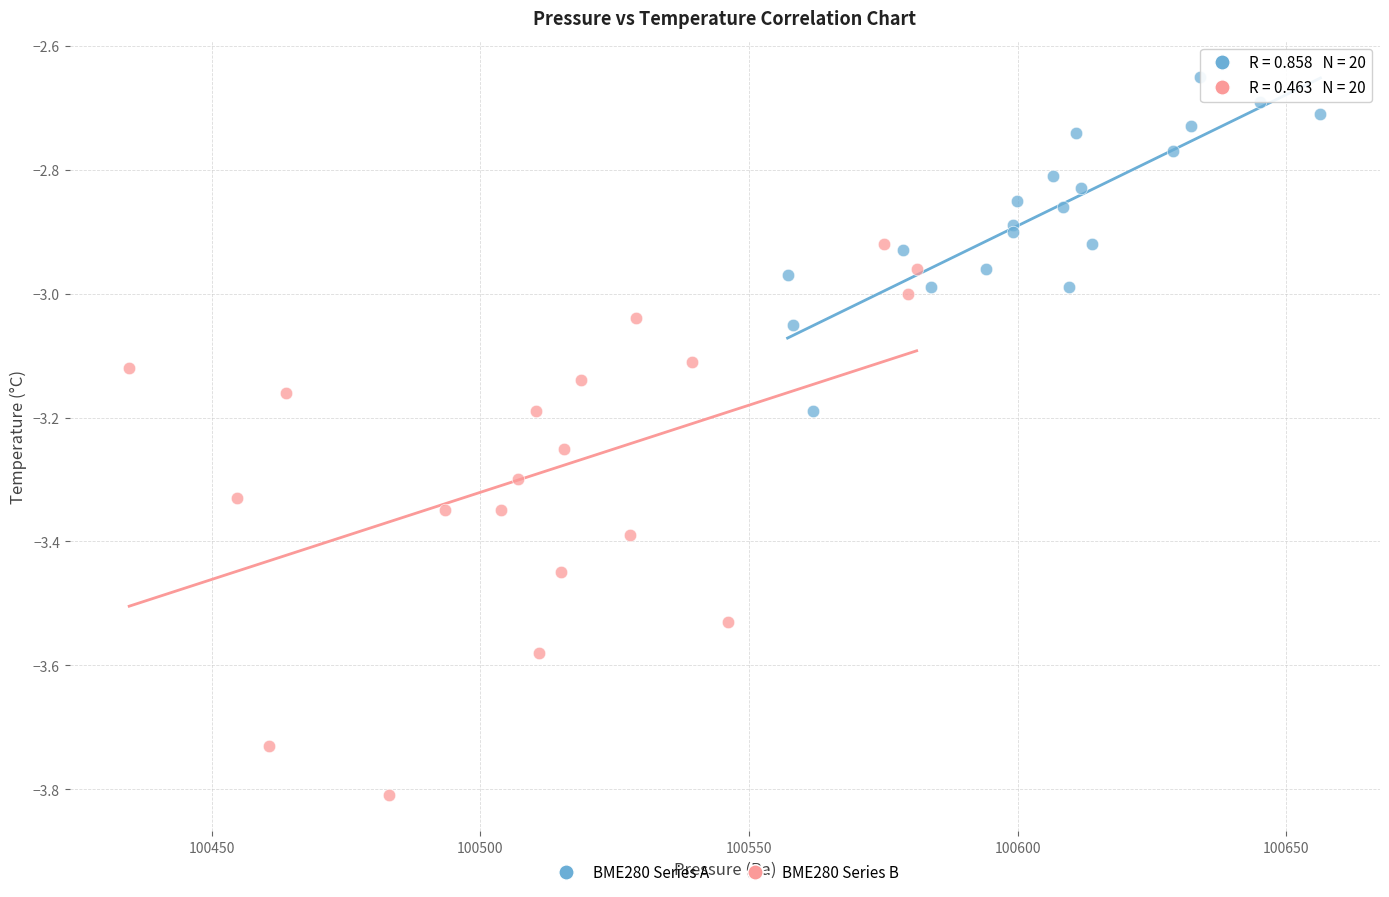

Which series has the largest Y range (max minus min)?

BME280 Series B